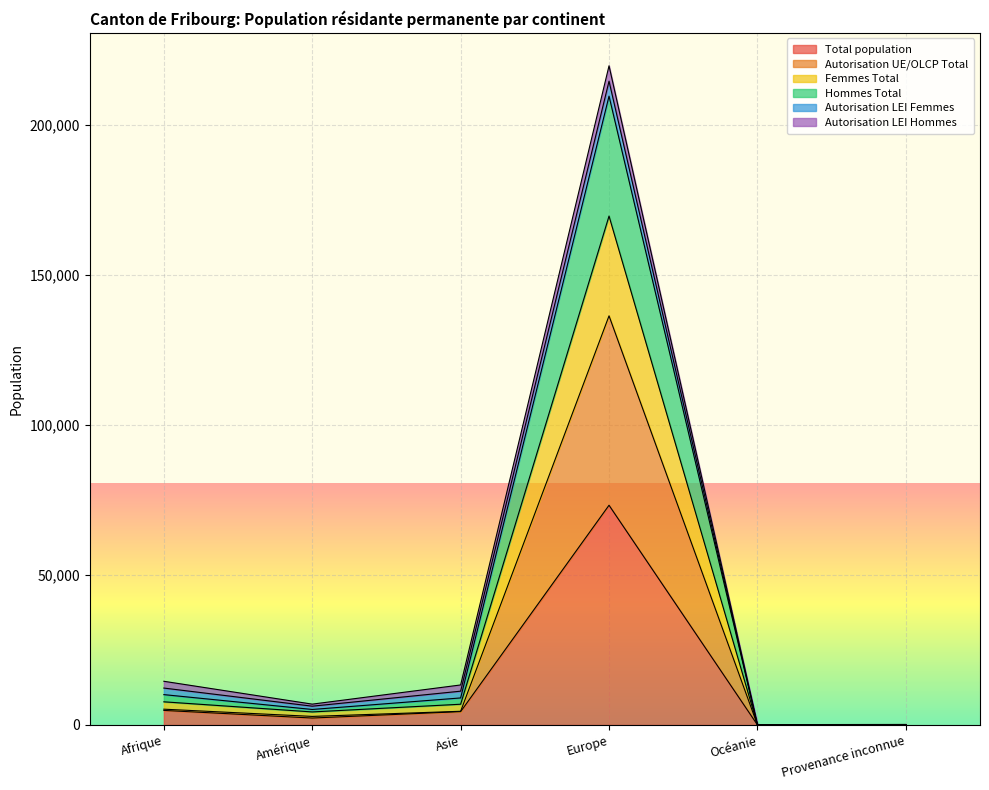

How many lines are shown in the chart?

6